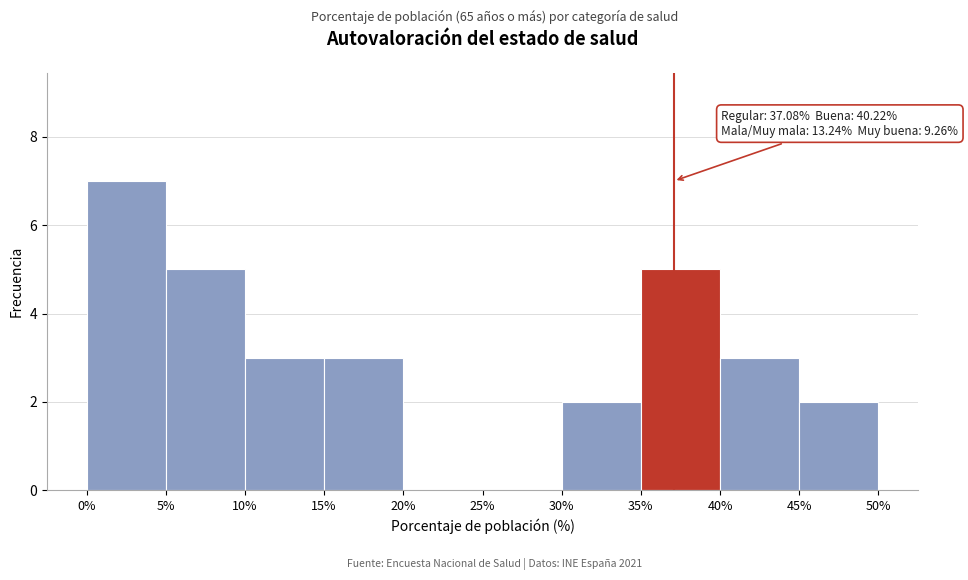

Over which range of the x-axis is the bar tallest?

0% to 5%